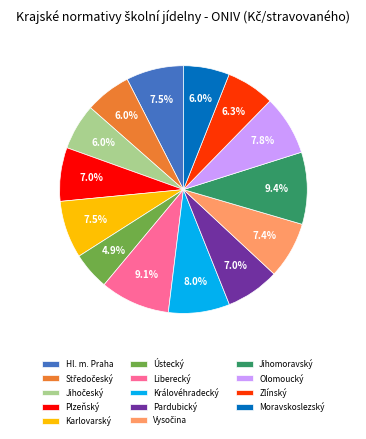

Which slice is the smallest?

Ústecký